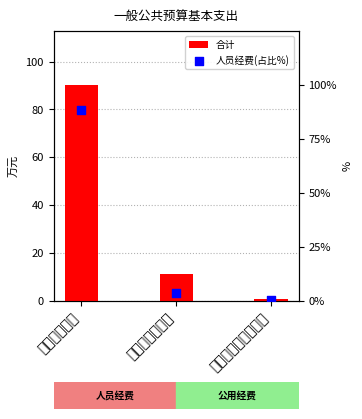

Which series has the largest total across all categories?

合计